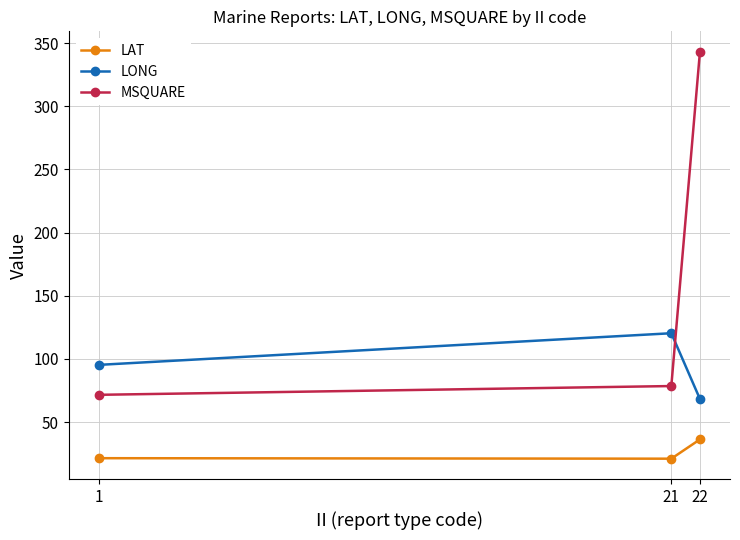

How many lines are shown in the chart?

3